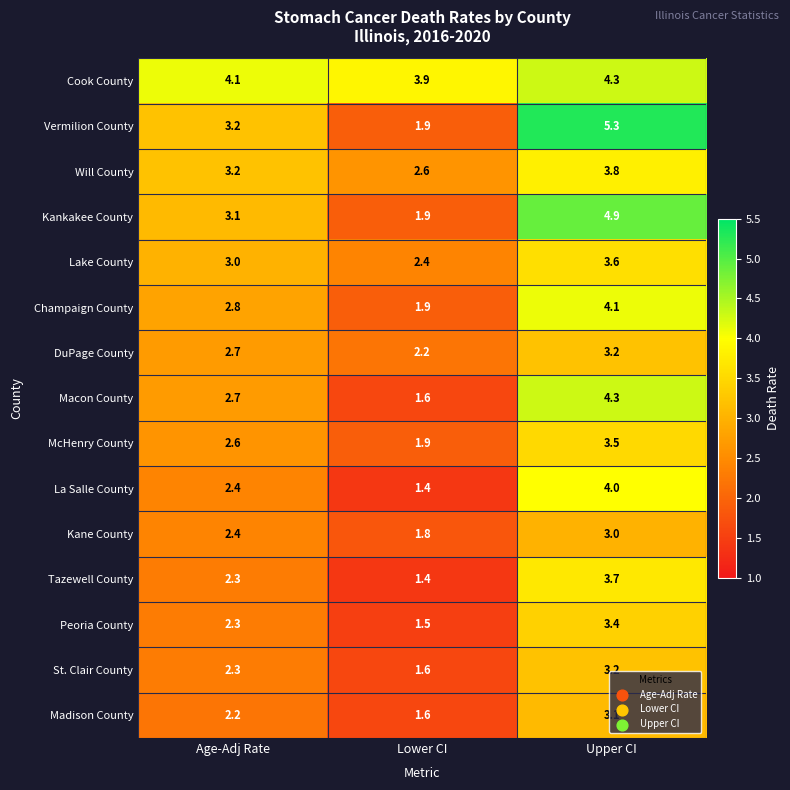

What is the sum of all St. Clair County values?

7.1